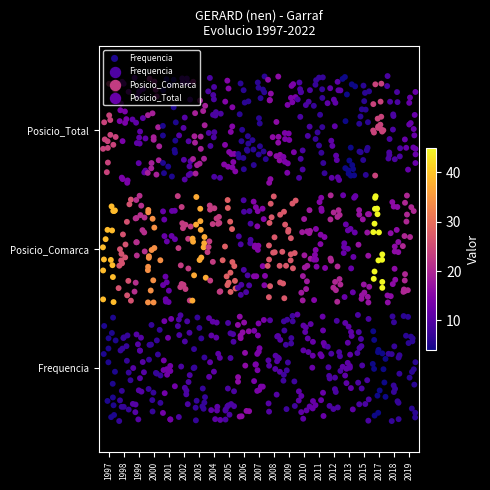

Is it true that the value at 1999 is -0.6?

False